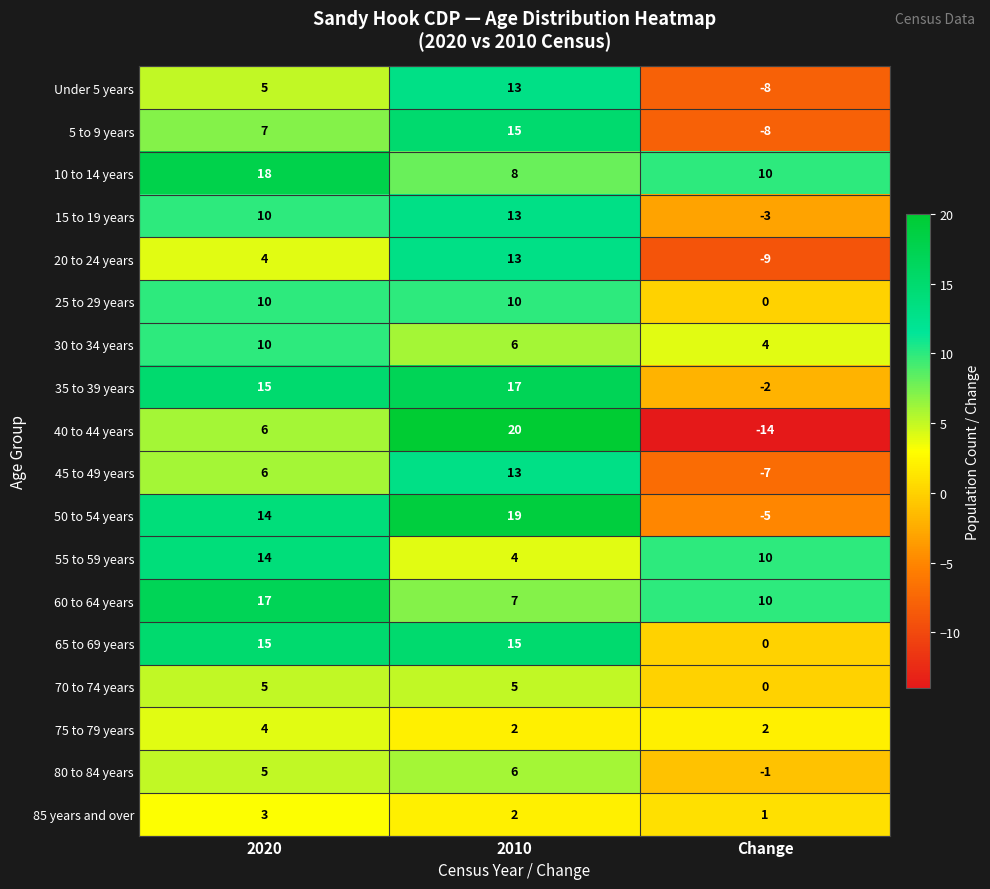

True or false: 40 to 44 years has a value of 11 at 2020.

False